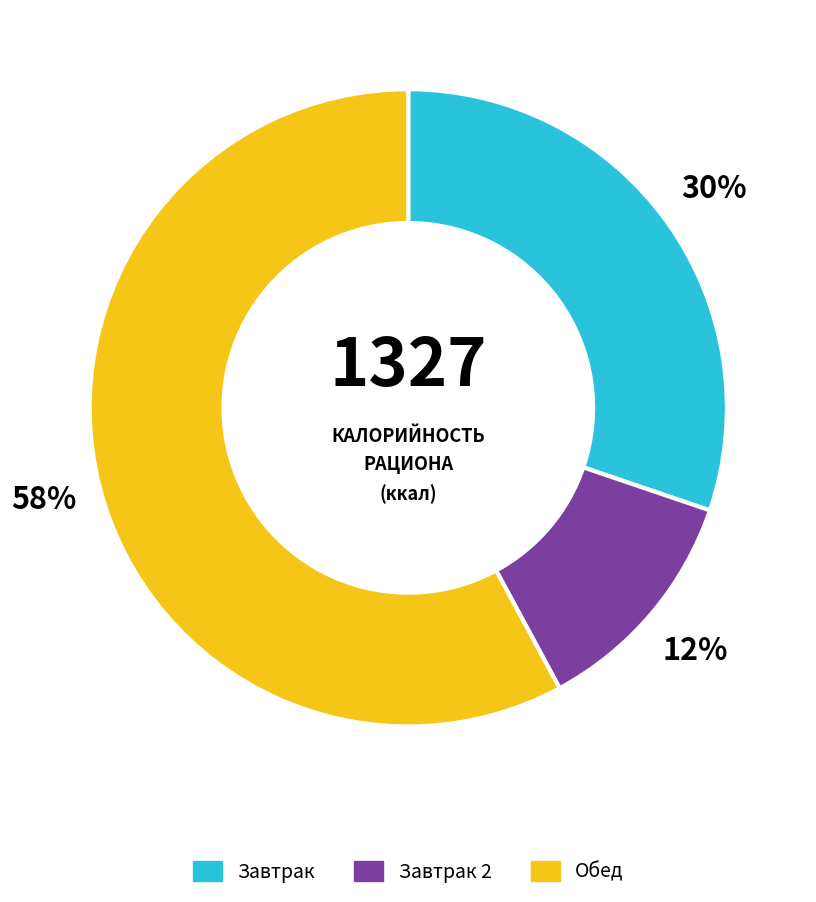

Is there a majority slice in this chart?

Yes